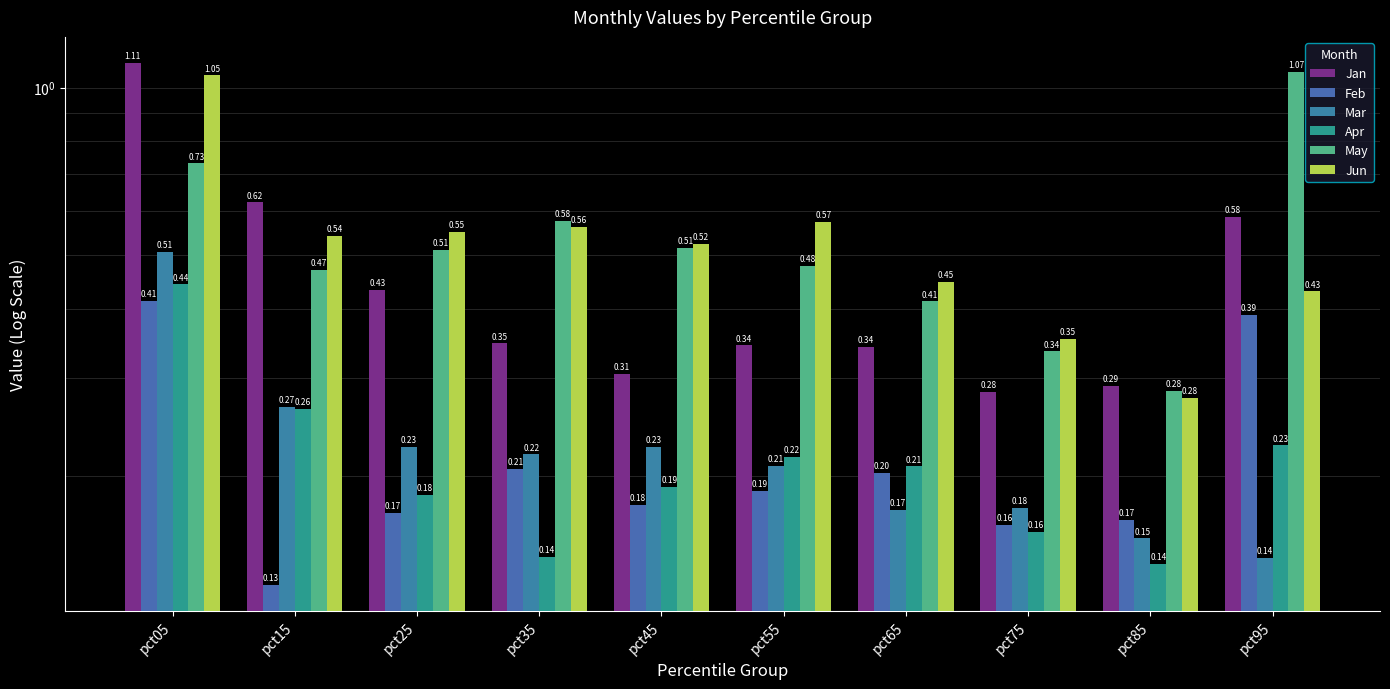

How many bars are there in total?

60